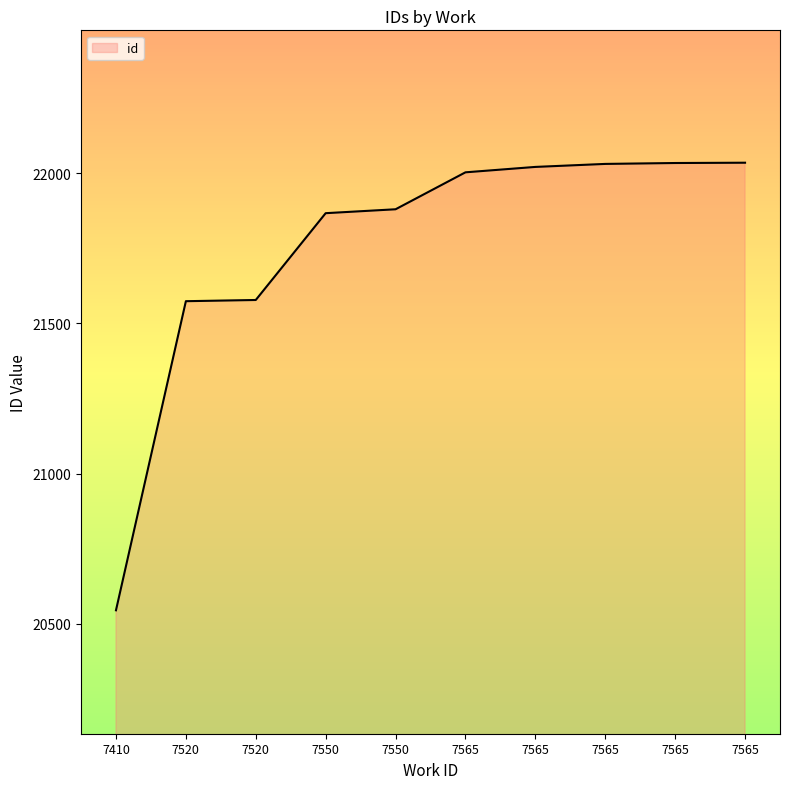

What is the difference between the second highest and second lowest values?

460